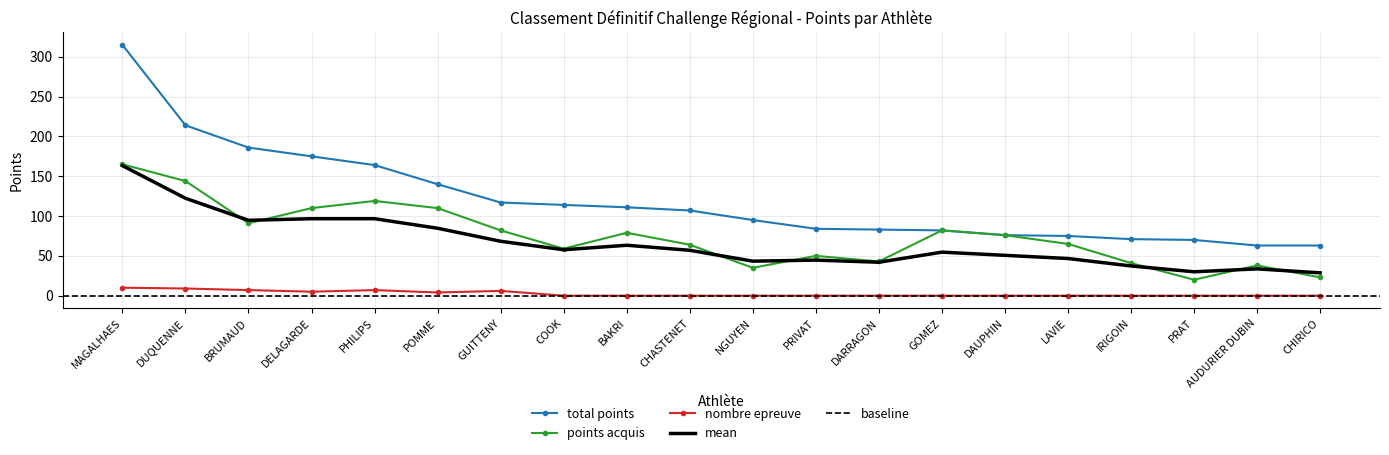

Reading right to left, what are all the values shown in this chart?

total points: 63	63	70	71	75	76	82	83	84	95	107	111	114	117	140	164	175	186	214	315
points acquis: 23	38	20	41	65	76	82	43	50	35	64	79	59	82	110	119	110	91	144	165
nombre epreuve: 0	0	0	0	0	0	0	0	0	0	0	0	0	6	4	7	5	7	9	10